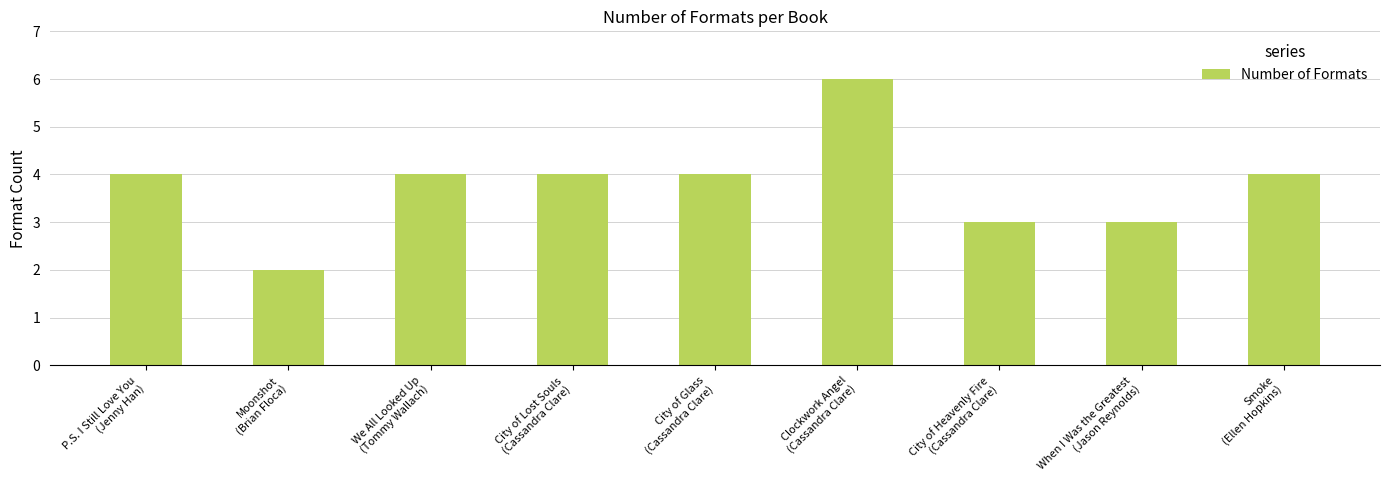

The value at City of Heavenly Fire
(Cassandra Clare) is 5. True or false?

False